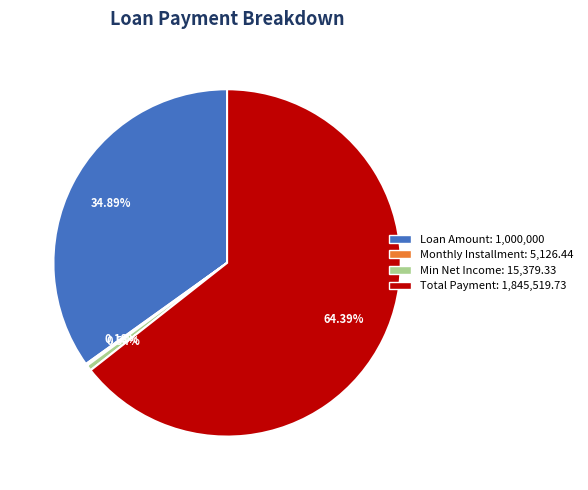

To the nearest percent, what portion does Min Net Income: represent?

1%